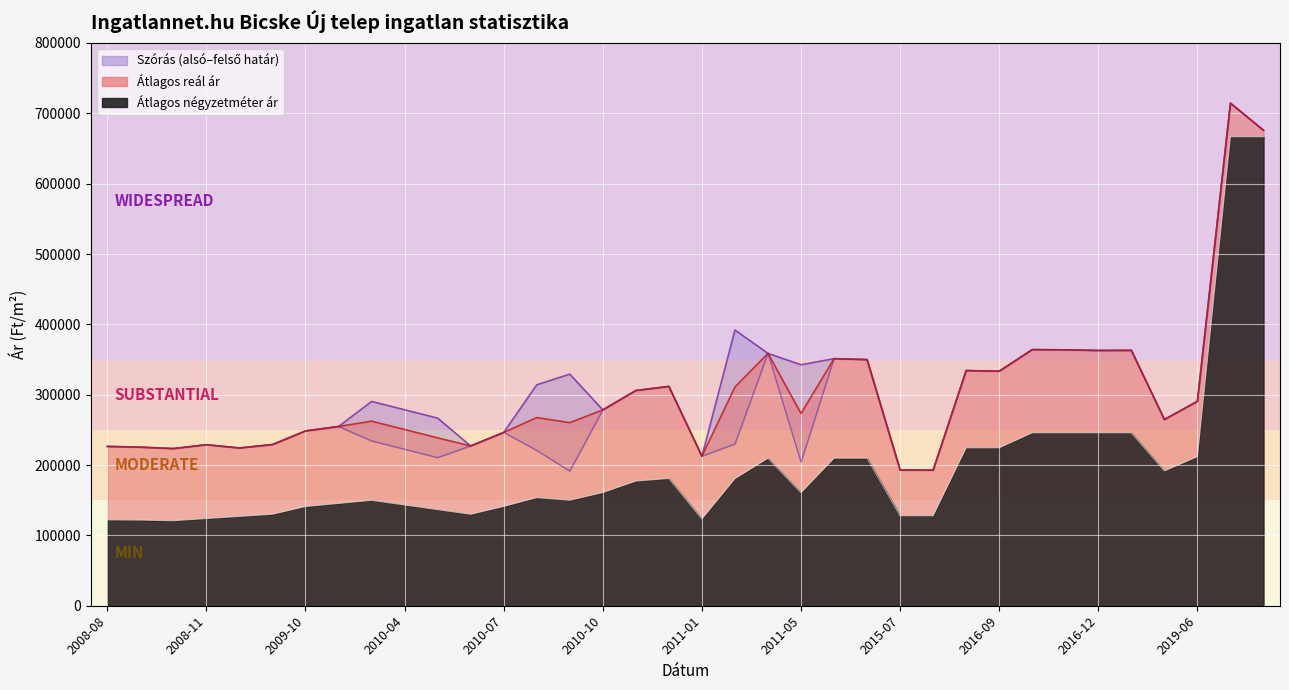

How many categories are shown in the chart?

36